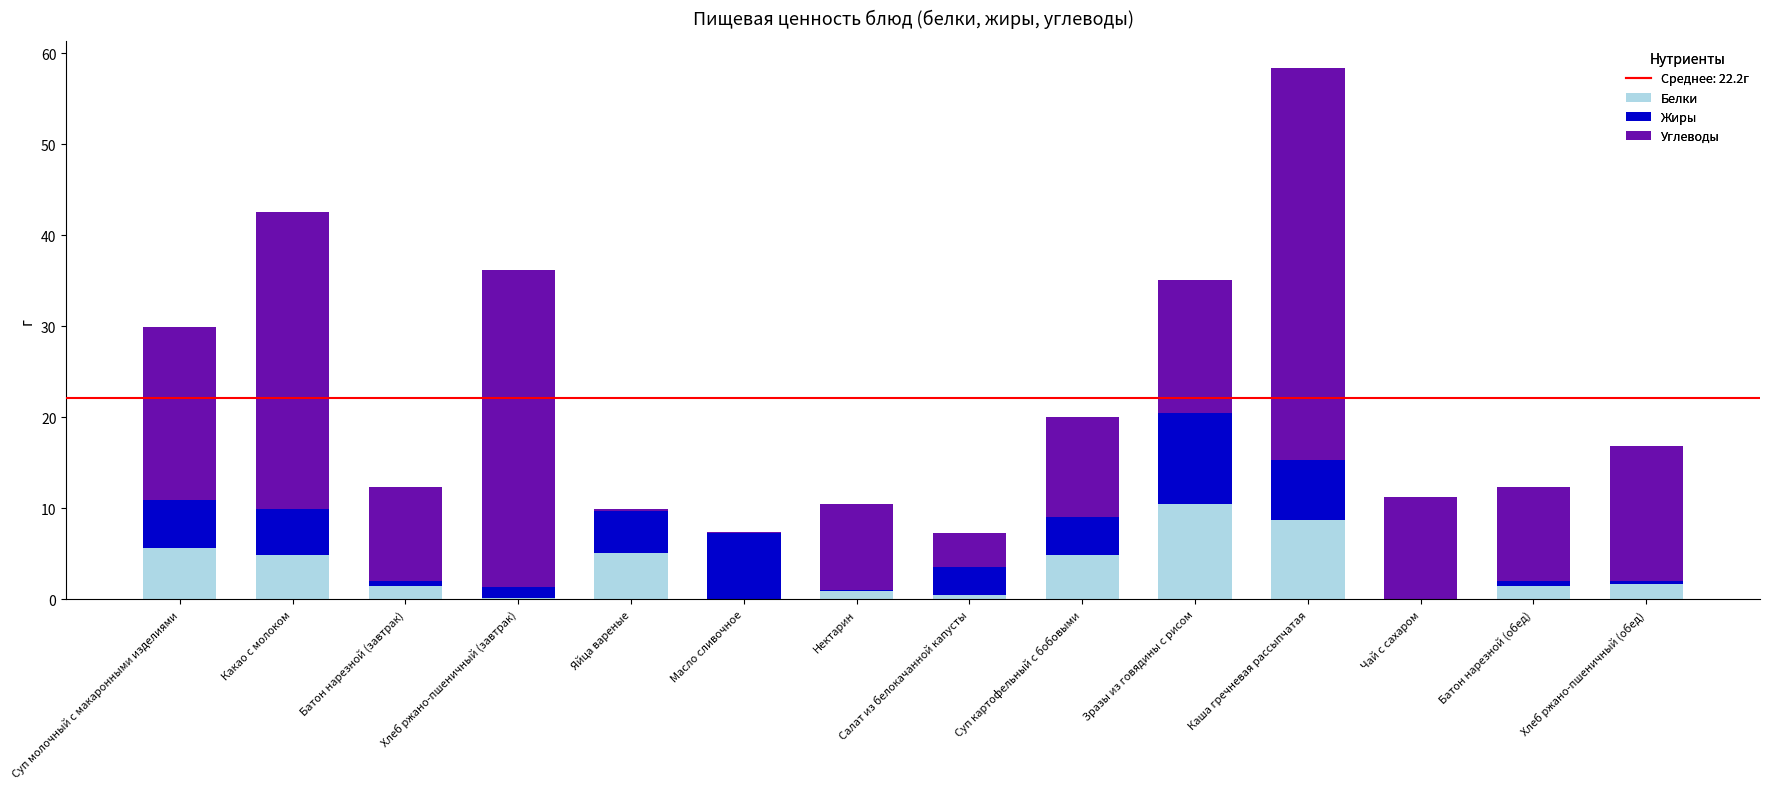

At which category is the sum across all series the highest?

Каша гречневая рассыпчатая